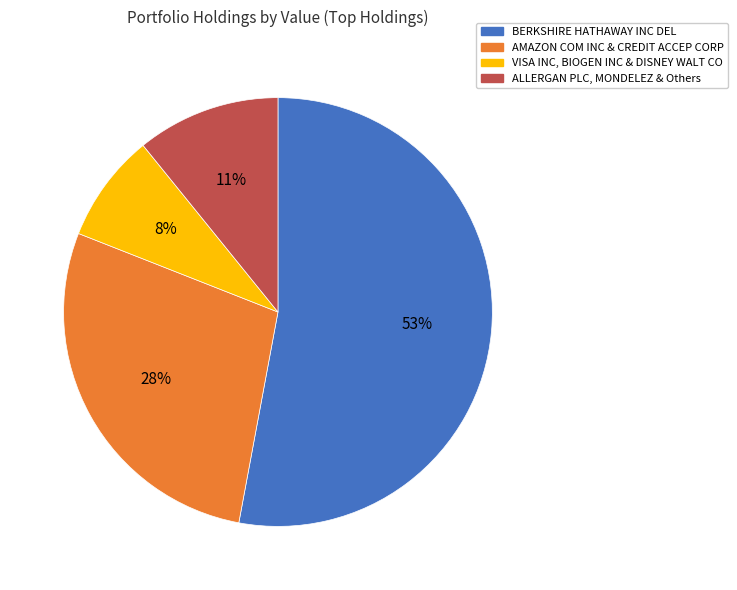

To the nearest percent, what is the average slice percentage?

25%